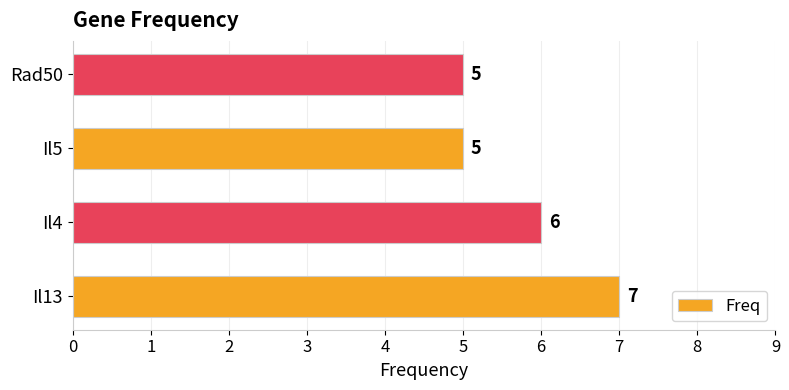

Reading bottom to top, transcribe all the data shown in this chart.

Il13=7	Il4=6	Il5=5	Rad50=5